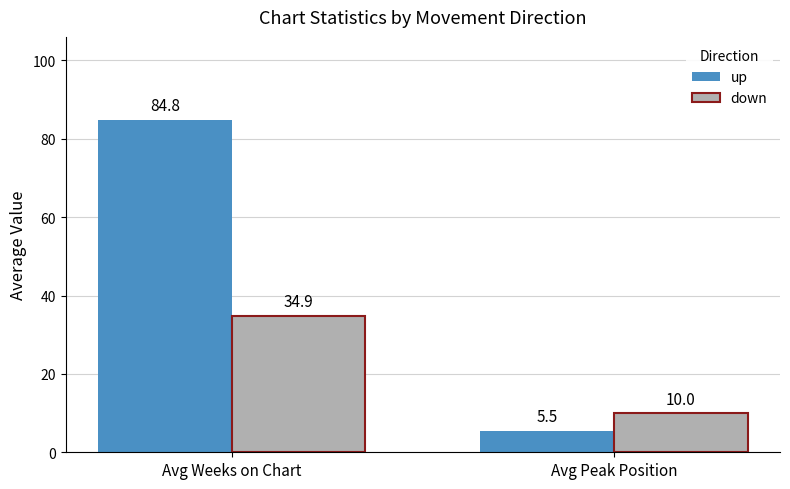

At which category is the sum across all series the highest?

Avg Weeks on Chart